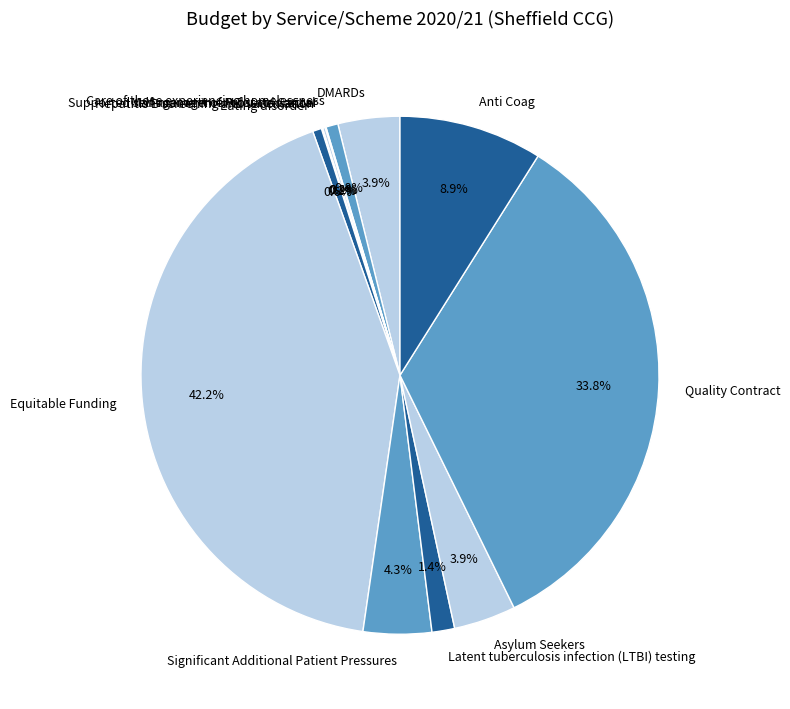

What percentage is the DMARDs slice, to the nearest percent?

4%